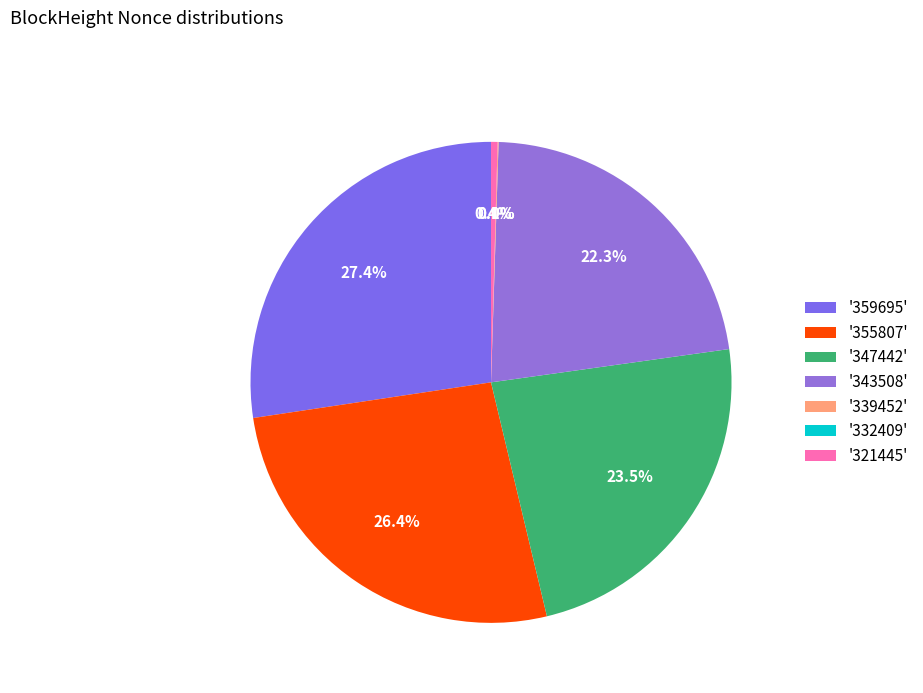

Is there a majority slice in this chart?

No